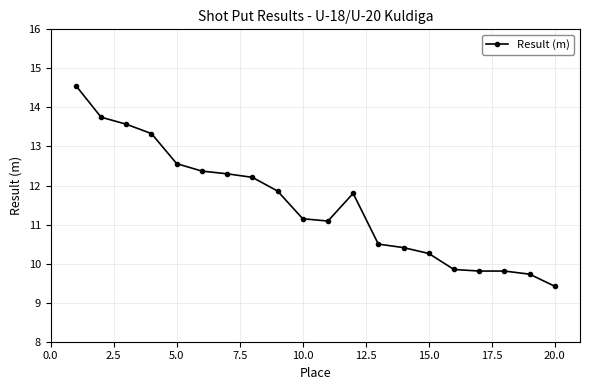

What is the smallest value displayed?

9.4